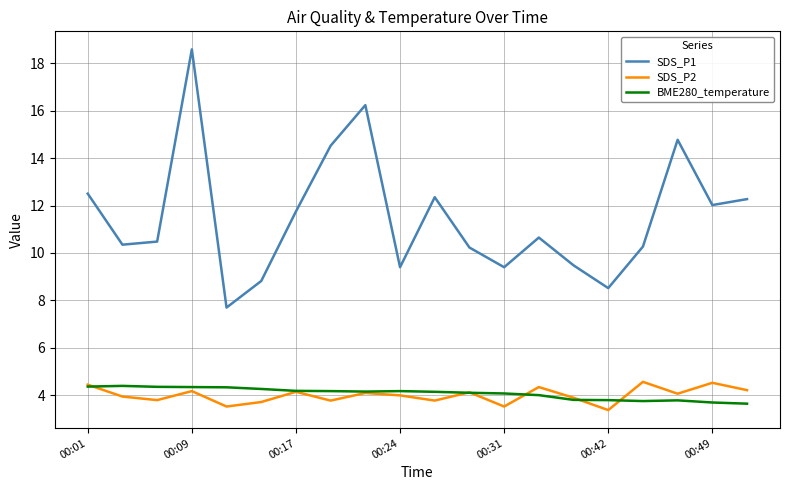

What is the maximum value for SDS_P1?

18.6